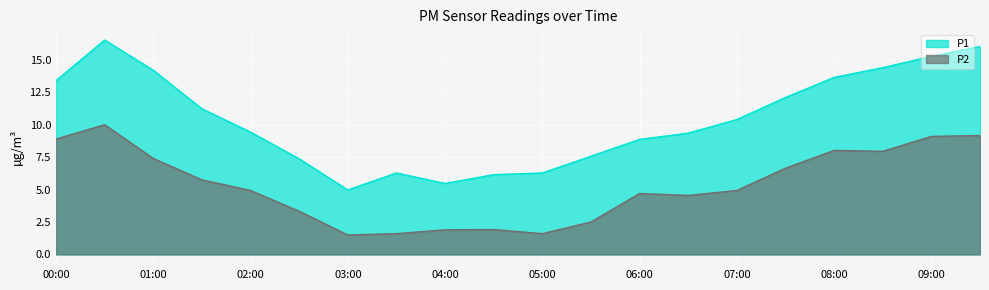

What is the difference between the maximum and minimum values in the P2 series?

8.5